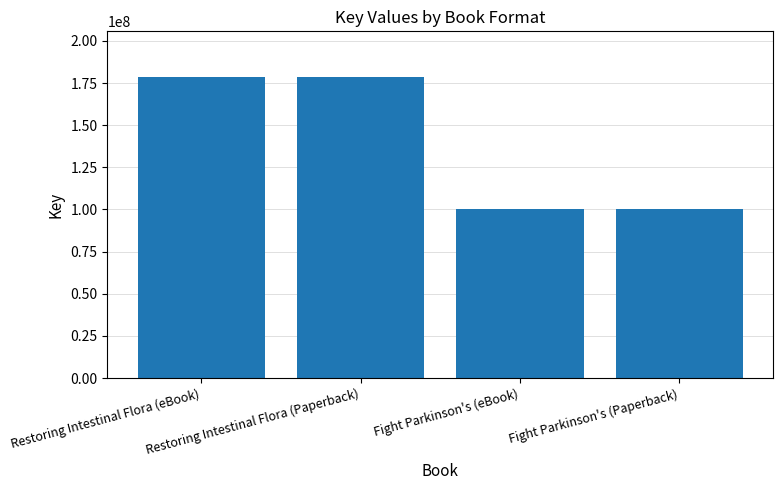

Reading left to right, extract all data points from this chart.

Restoring Intestinal Flora (eBook)=178863411	Restoring Intestinal Flora (Paperback)=178863411	Fight Parkinson's (eBook)=100425006	Fight Parkinson's (Paperback)=100425006